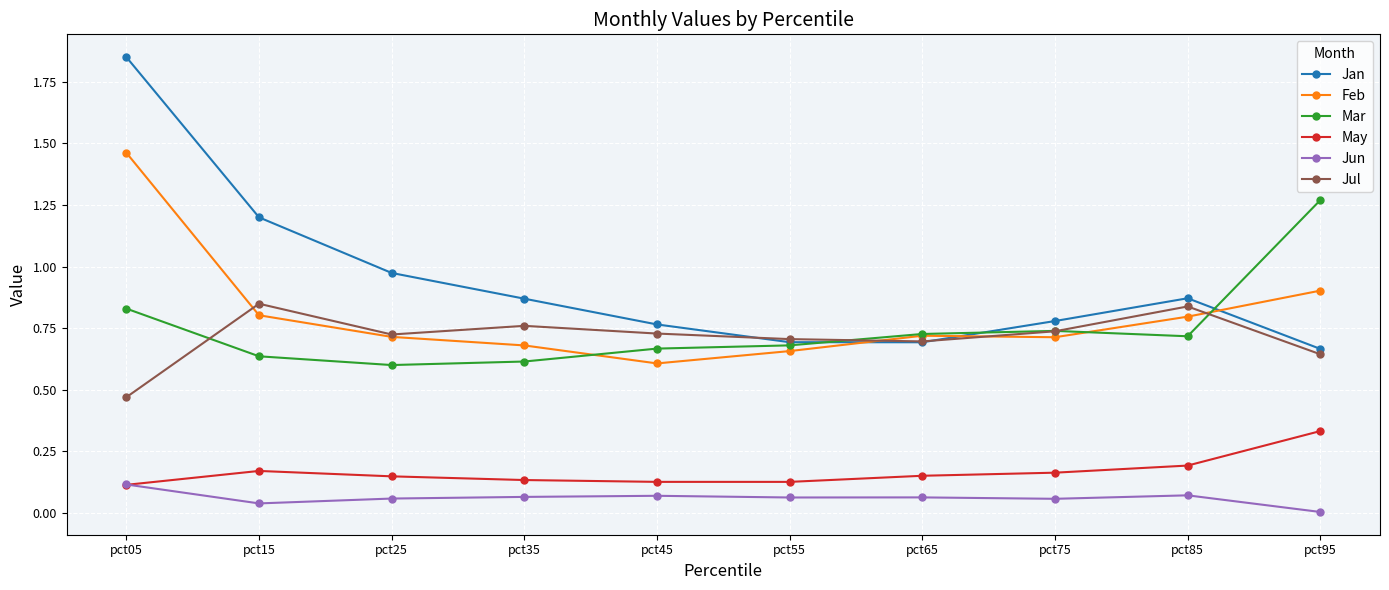

Which series has the largest range (max minus min)?

Jan